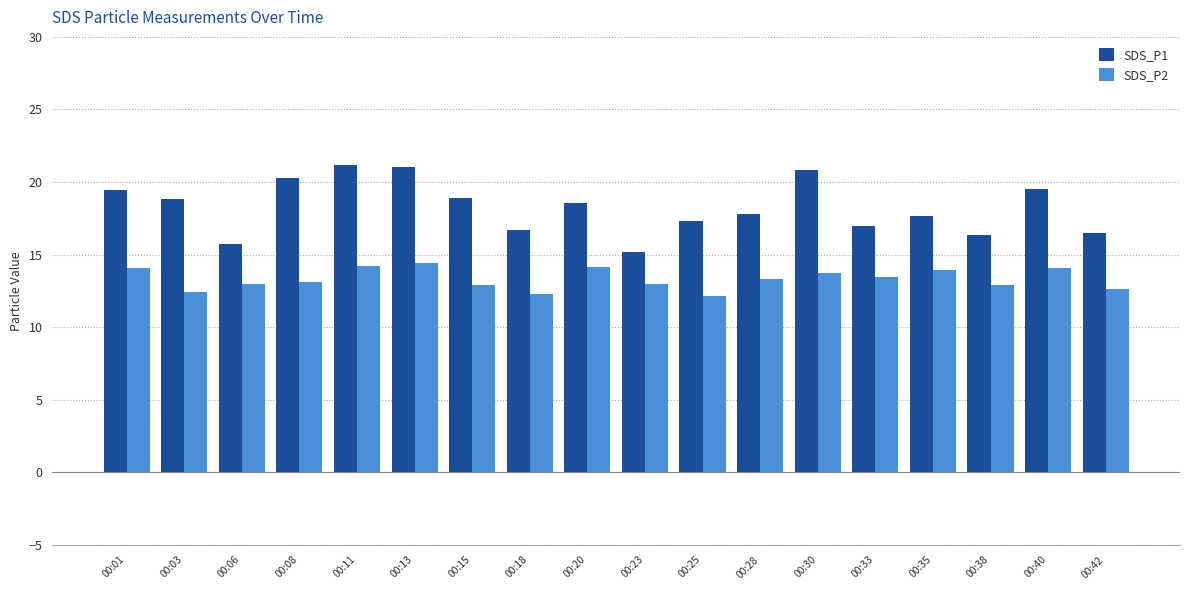

Is it true that SDS_P2 equals 21.0 at 00:33?

False